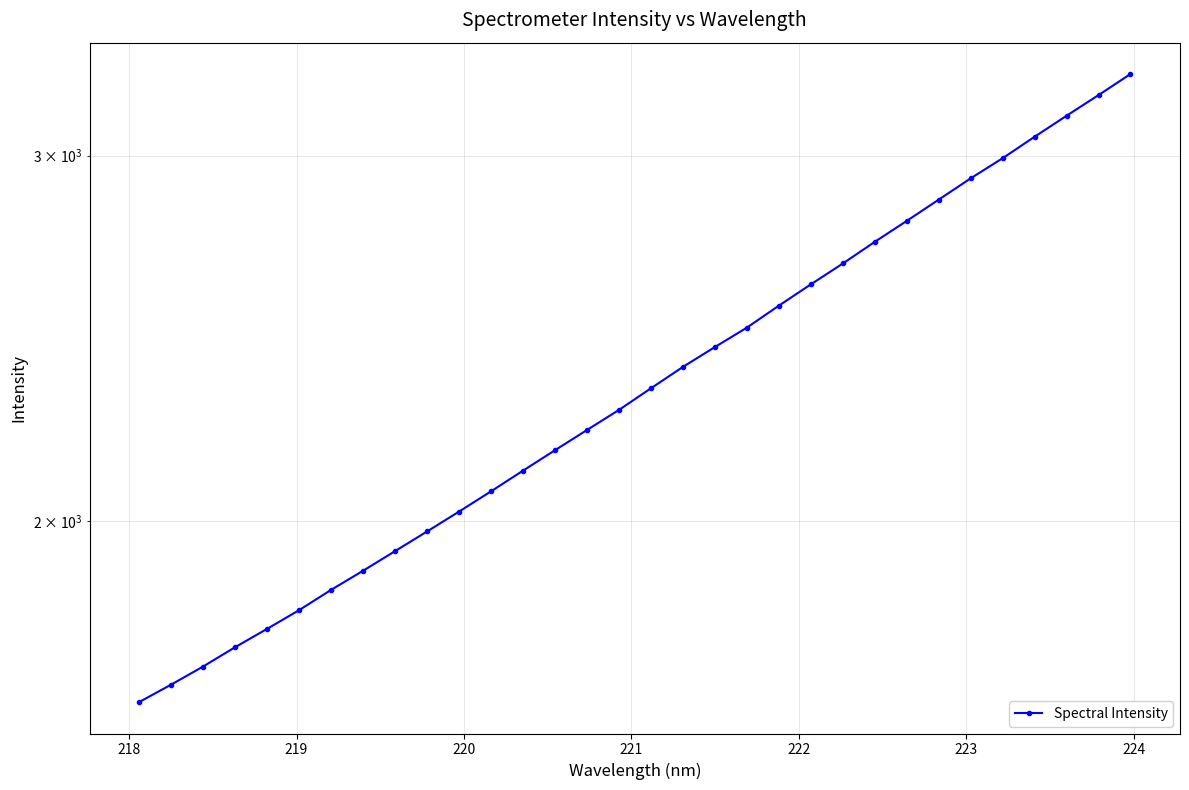

What is the sum of all values?

75206.8